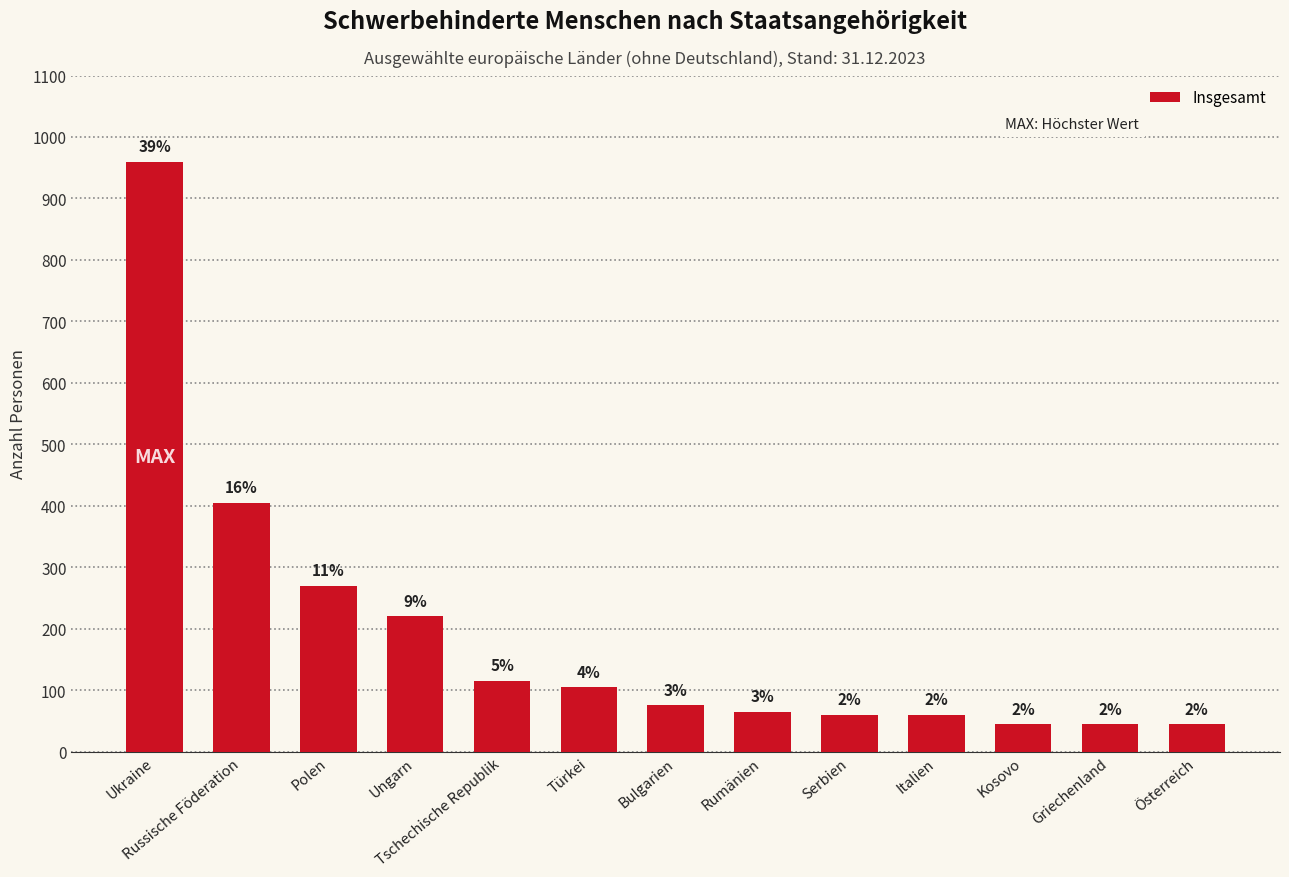

How many bars are there in total?

13